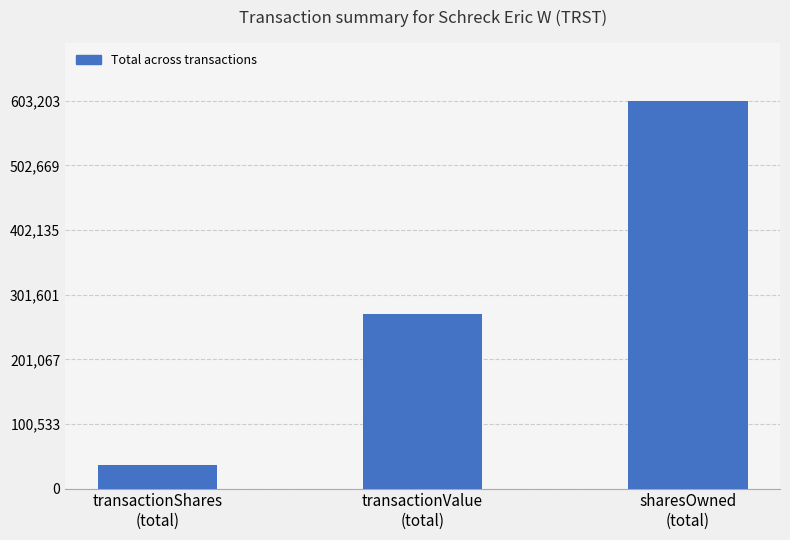

Is it true that the value at sharesOwned
(total) is 603203?

True